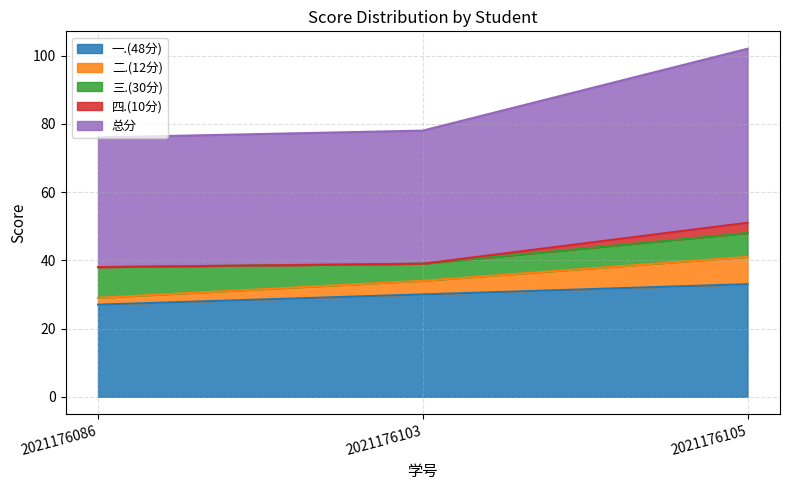

What is the minimum value for 一.(48分)?

27